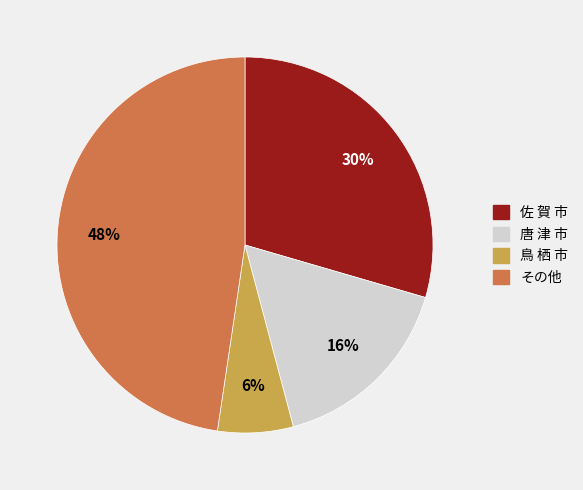

Is there a majority slice in this chart?

No